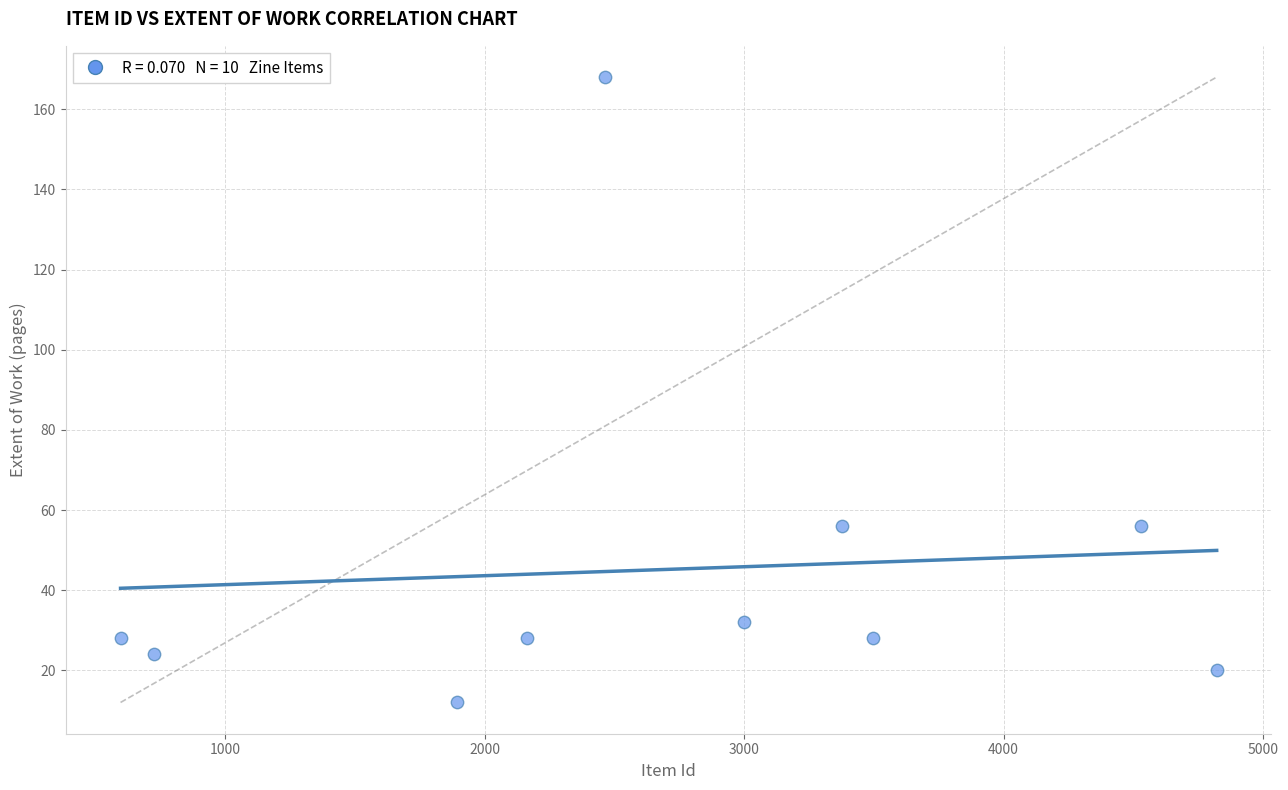

What is the average Y value?

45